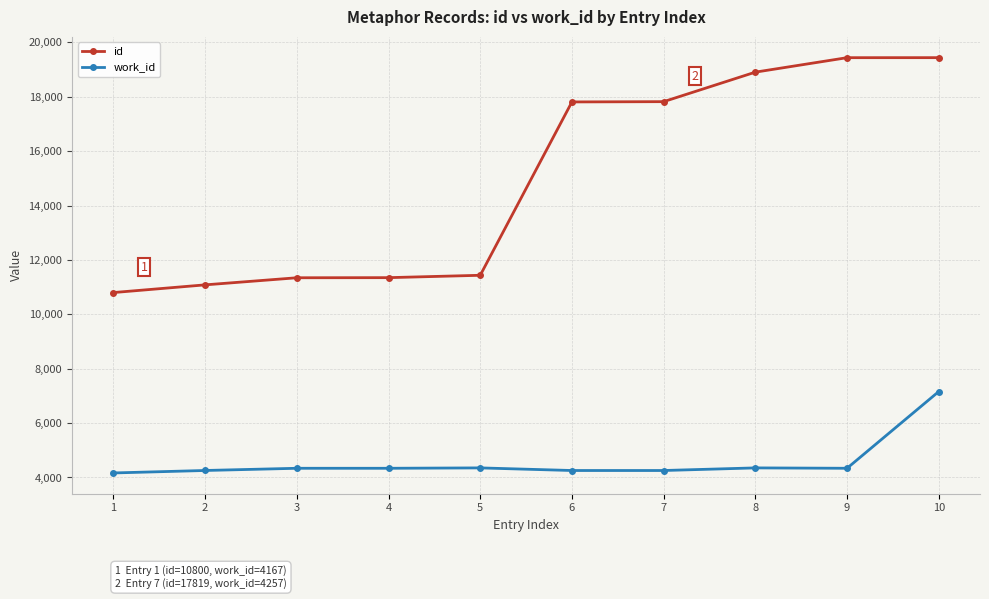

Which series has the largest range (max minus min)?

id